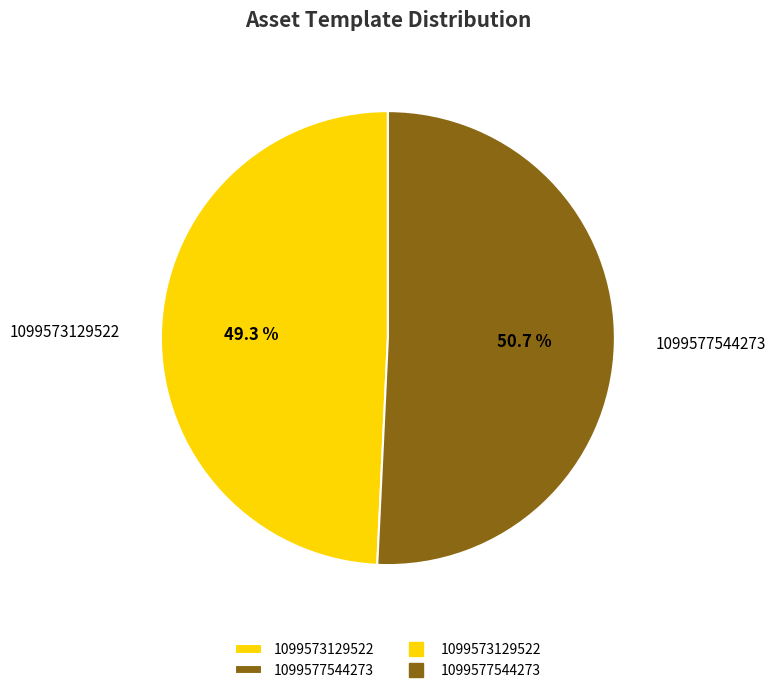

Combined, do 1099577544273 and 1099573129522 account for over 50%?

Yes